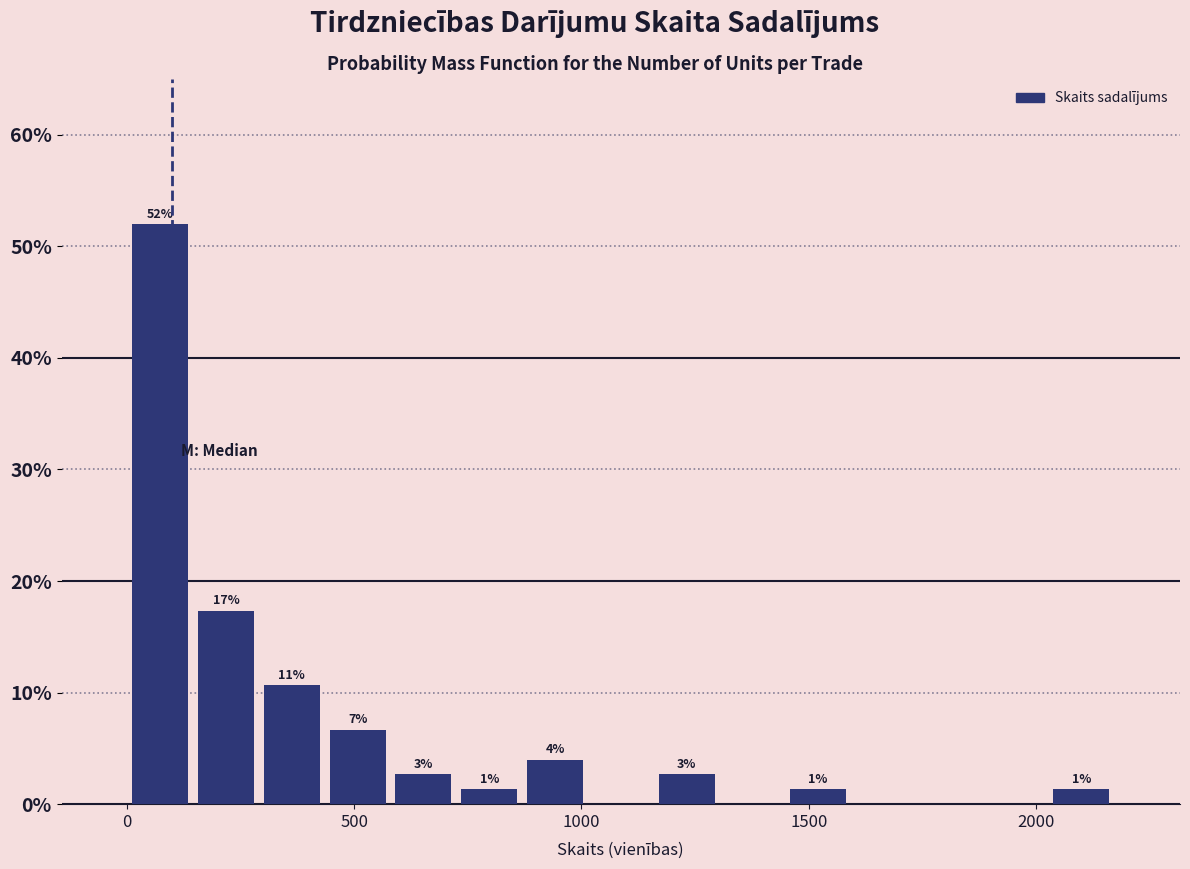

Around what value on the x-axis is the tallest bar? Give the approximate position of its centre, as read against the axis.

50